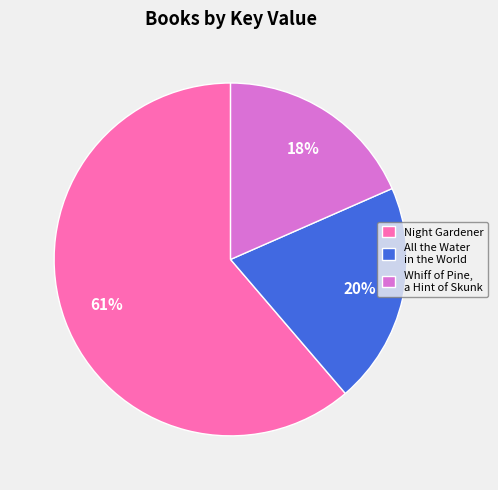

Between All the Water in the World and Night Gardener, which is larger?

Night Gardener